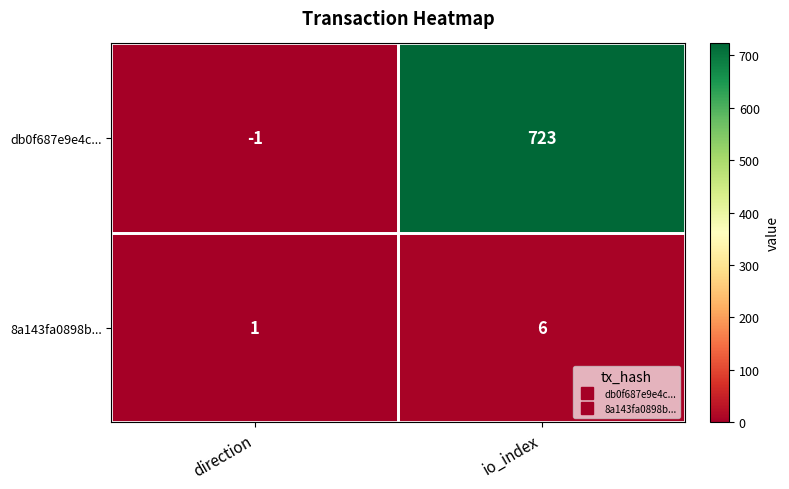

Rank the series by their average value, from highest to lowest.

db0f687e9e4c..., 8a143fa0898b...